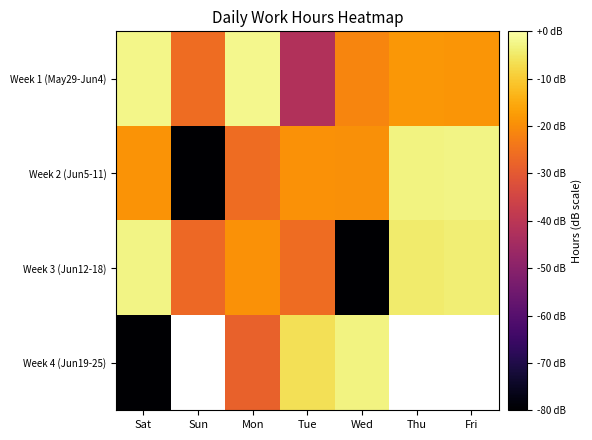

Count the number of categories in the chart.

7